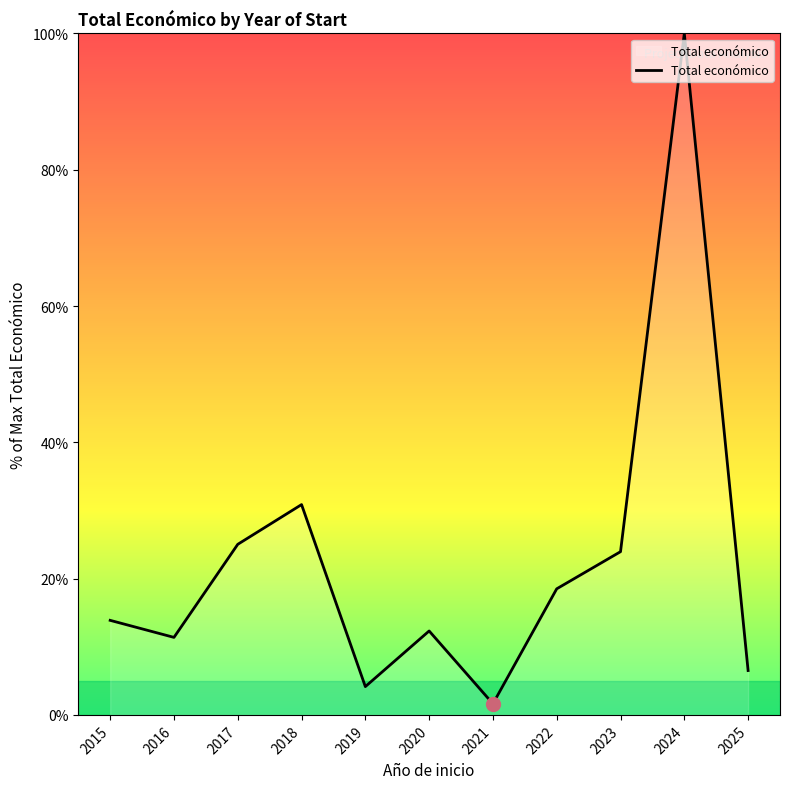

What is the change in value from 2017 to 2020?

-12.7